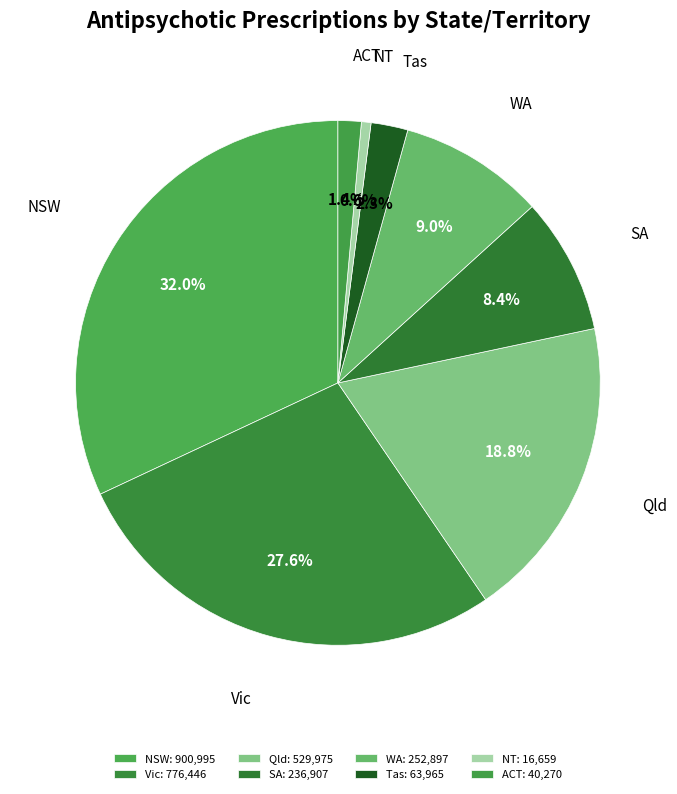

Which category has the biggest portion of the pie?

NSW